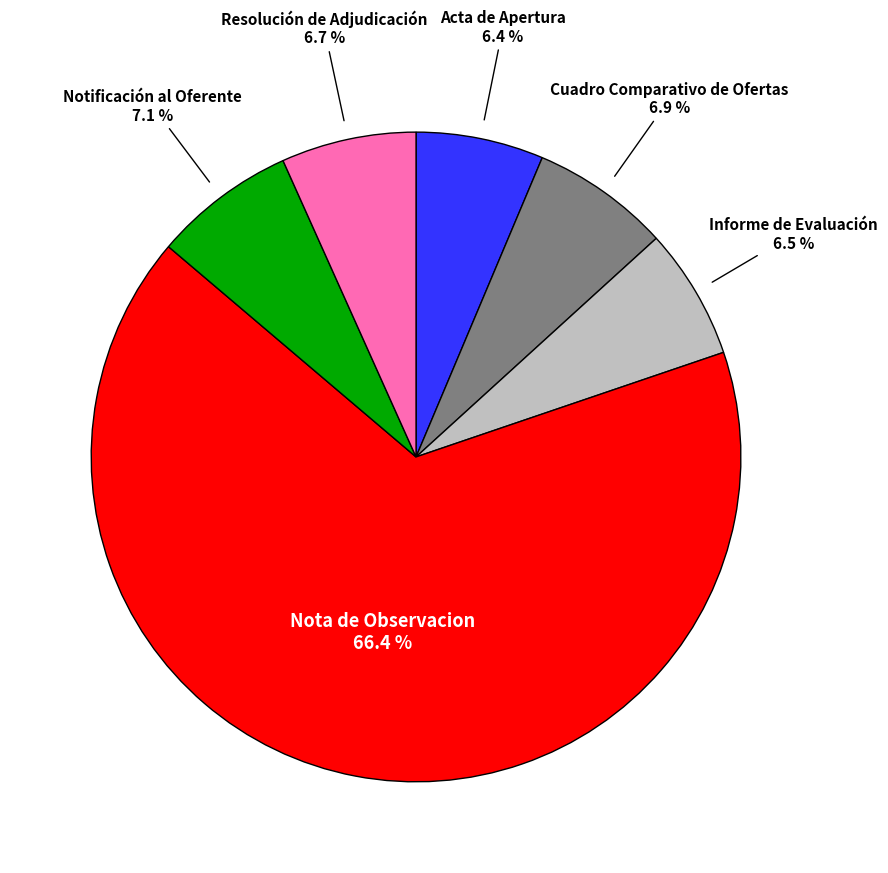

Which category has the biggest portion of the pie?

Nota de Observacion